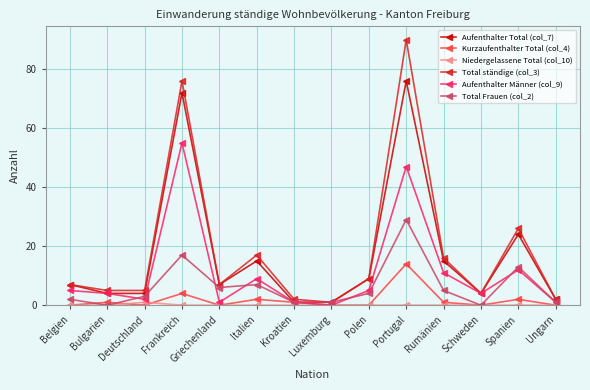

Rank the series by their maximum value, from highest to lowest.

Total ständige (col_3), Aufenthalter Total (col_7), Aufenthalter Männer (col_9), Total Frauen (col_2), Kurzaufenthalter Total (col_4), Niedergelassene Total (col_10)